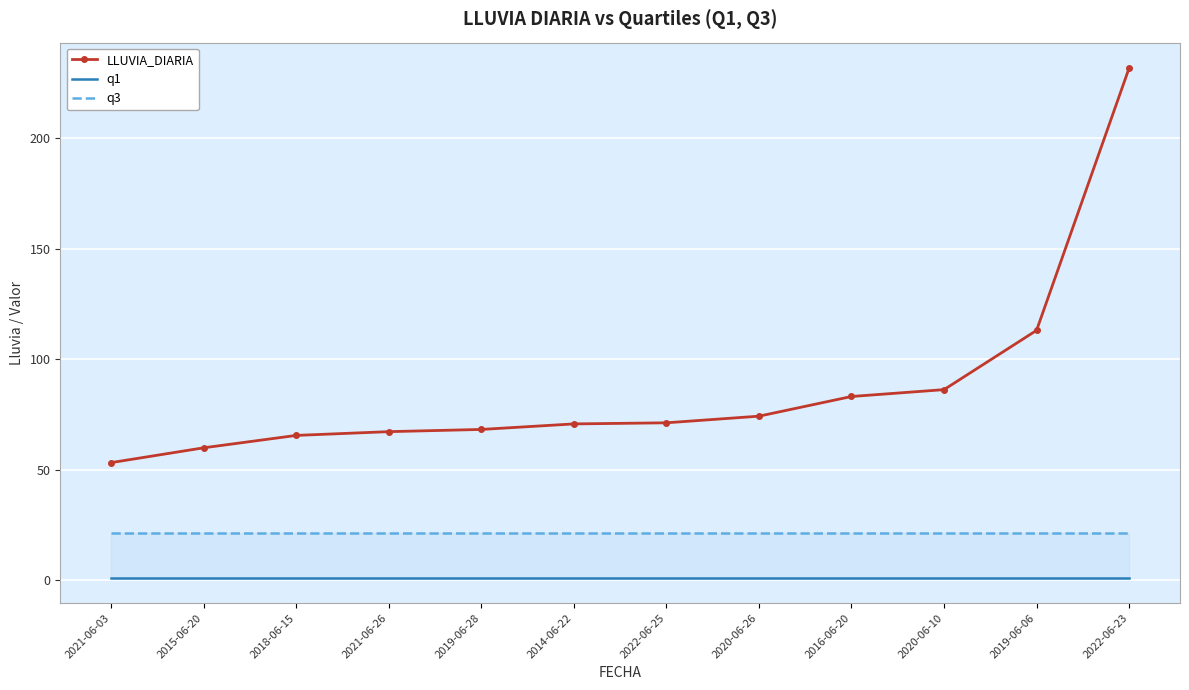

True or false: q3 and LLUVIA_DIARIA intersect in this chart.

False